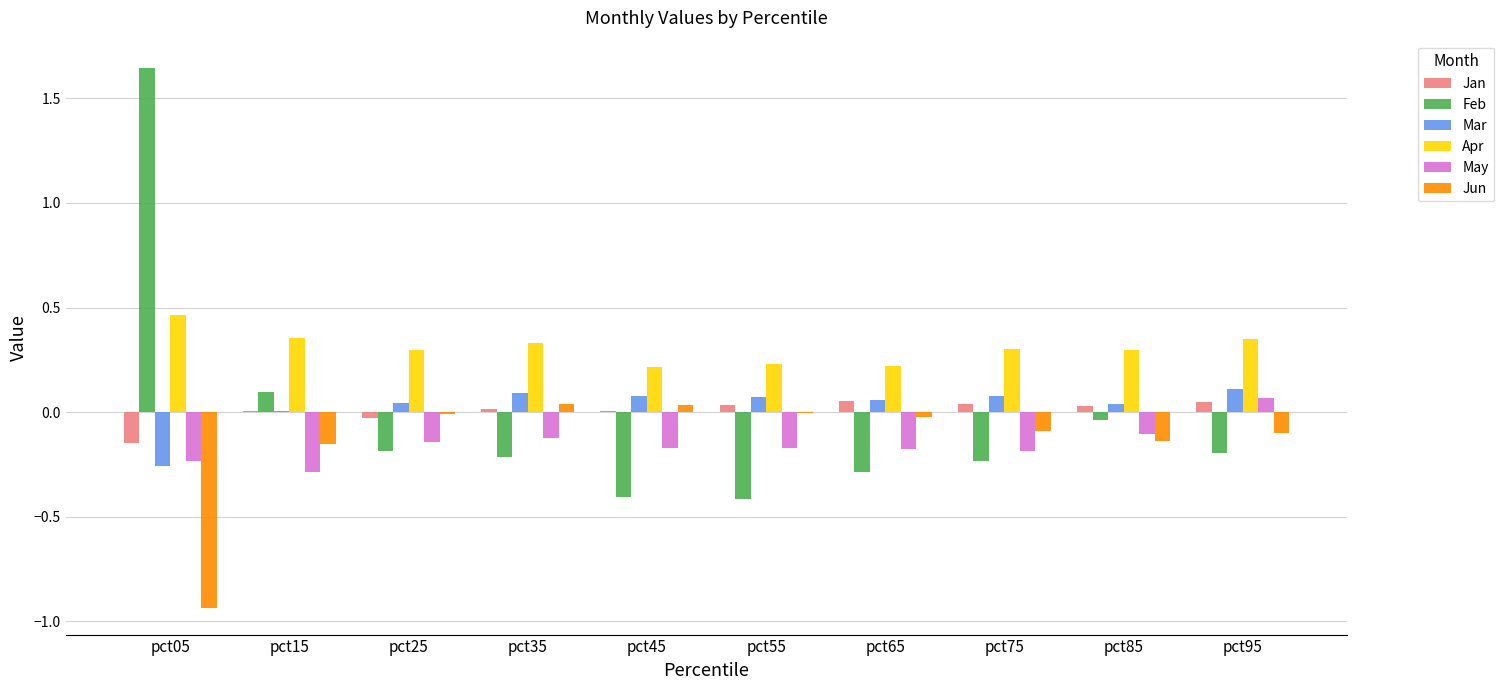

Between pct05 and pct75, which series saw the biggest shift?

Feb